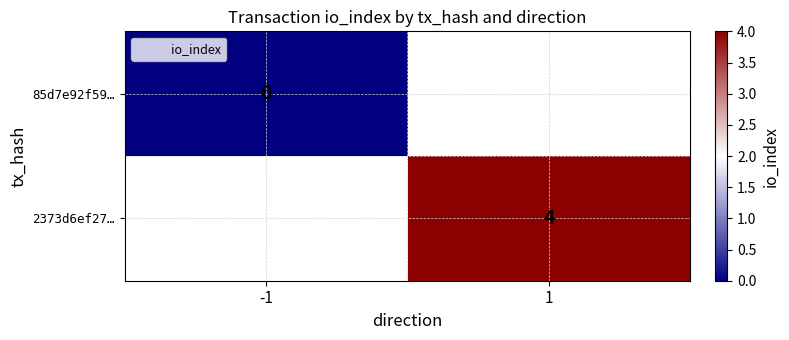

Rank the series at -1 from lowest to highest value.

85d7e92f59…, 2373d6ef27…